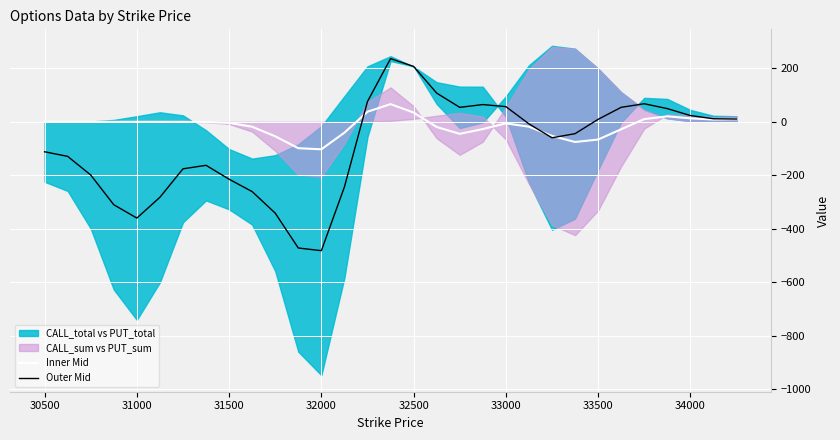

How many data points in Outer Mid are above -44?

15